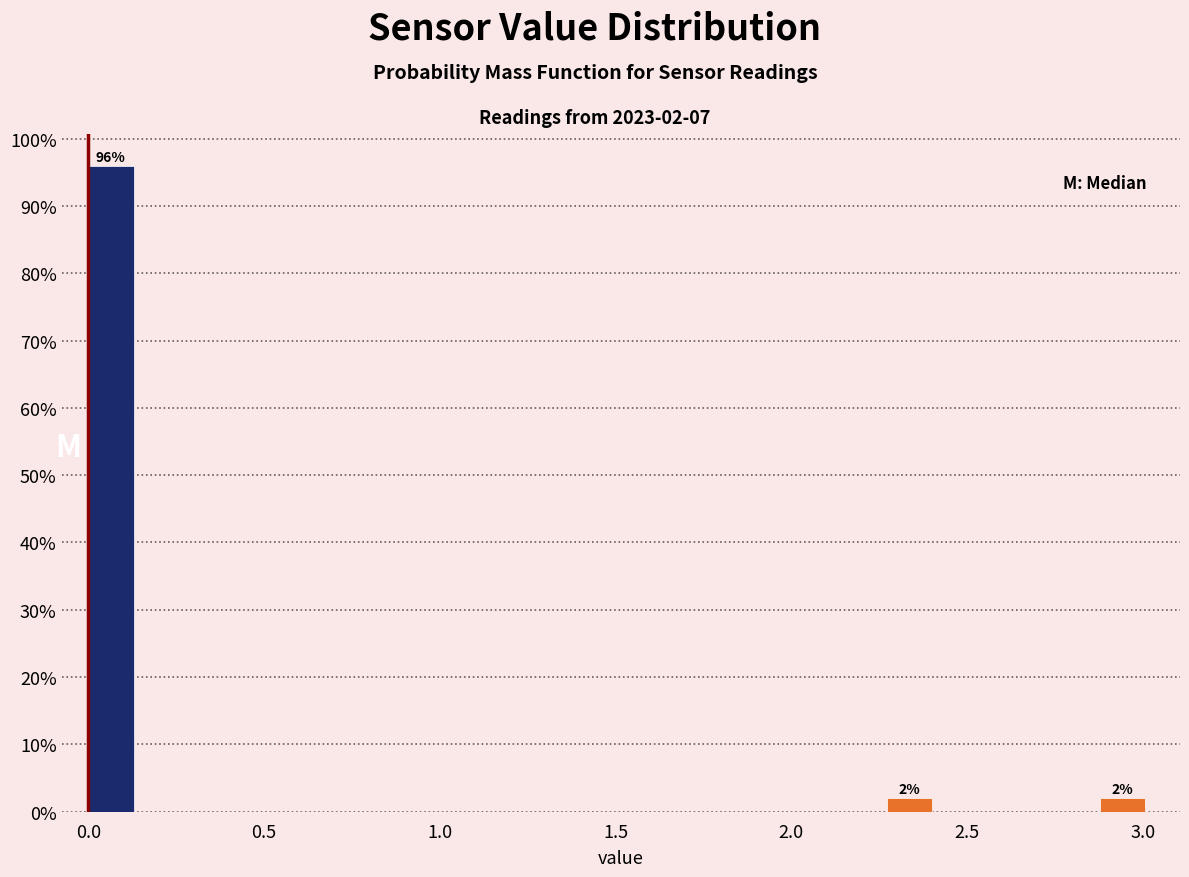

Around what value on the x-axis is the tallest bar? Give the approximate position of its centre, as read against the axis.

0.05